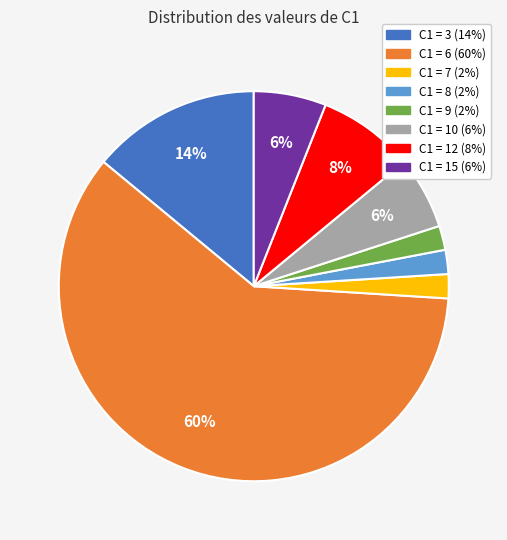

Do C1 = 15 and C1 = 7 together represent more than half of the pie?

No